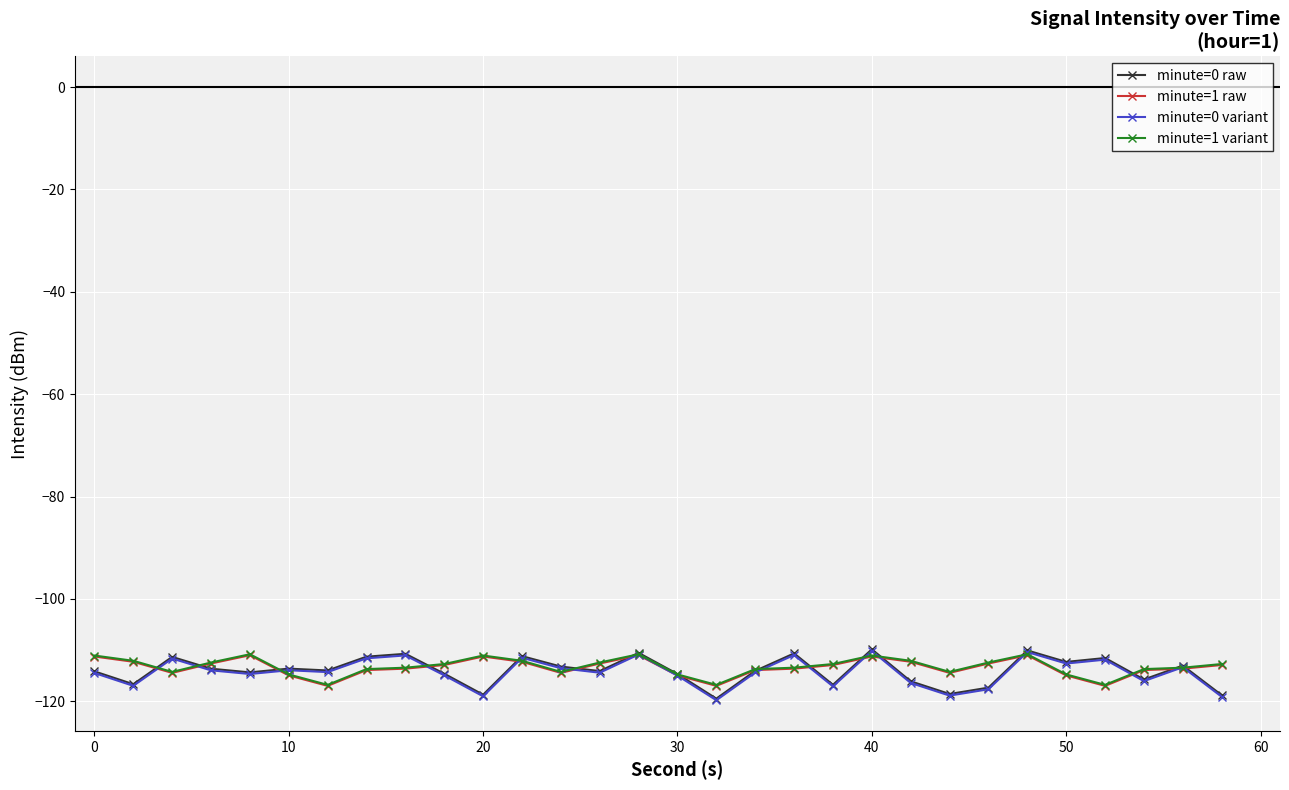

How many data points does each series have?

30